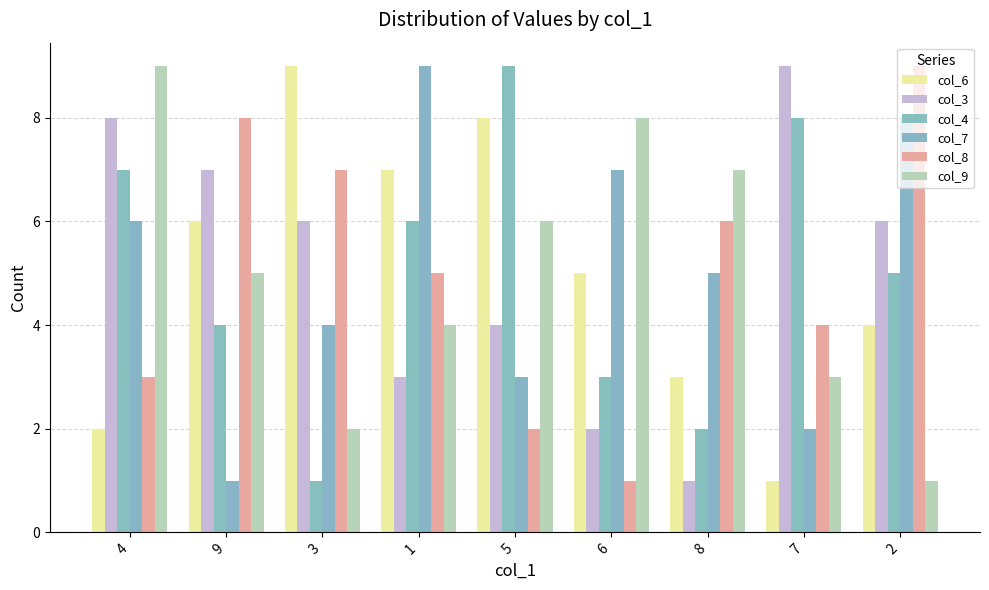

What is the minimum value for col_4?

1